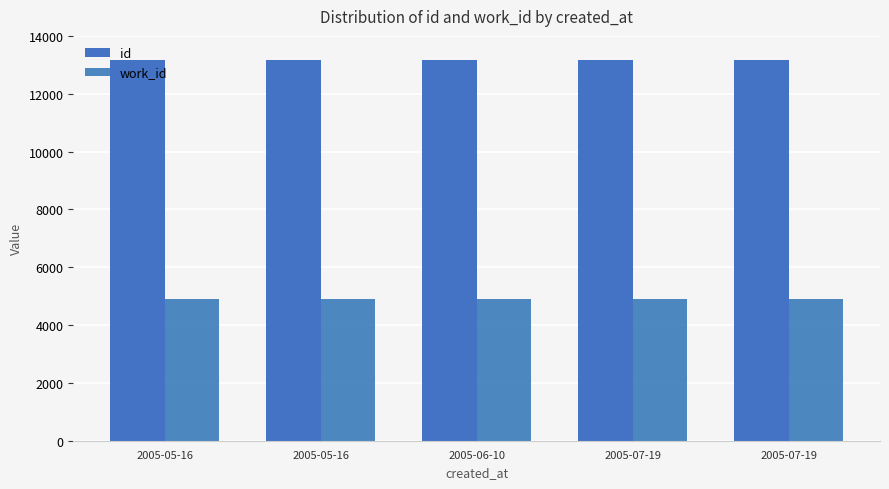

Does the chart contain any negative values?

No